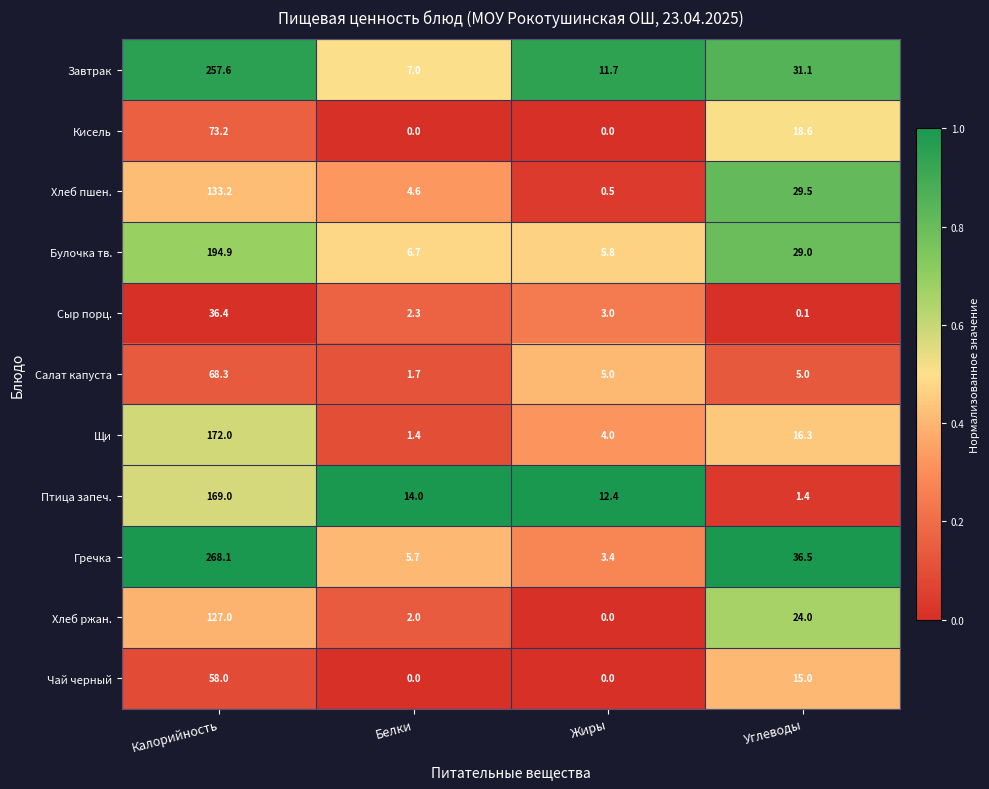

What is the difference between the maximum and second lowest values in the Кисель series?

73.2